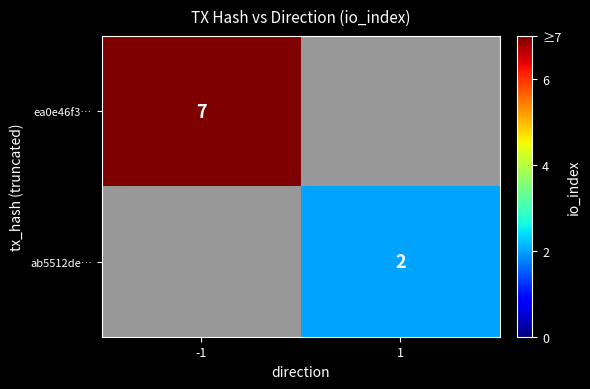

The value of ab5512de… at 1 is 1. True or false?

False